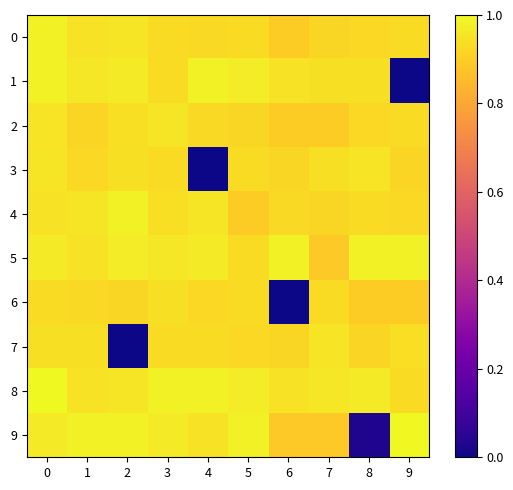

At how many categories does at least one series exceed 0?

10